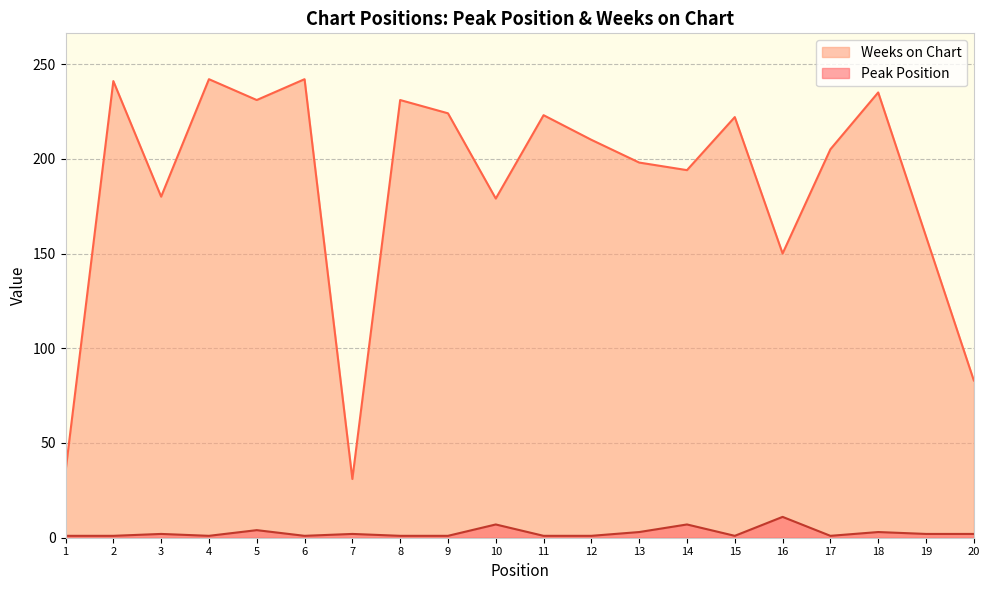

List the labels in order of Weeks on Chart value, largest first.

4, 6, 2, 18, 5, 8, 9, 11, 15, 12, 17, 13, 14, 3, 10, 19, 16, 20, 1, 7